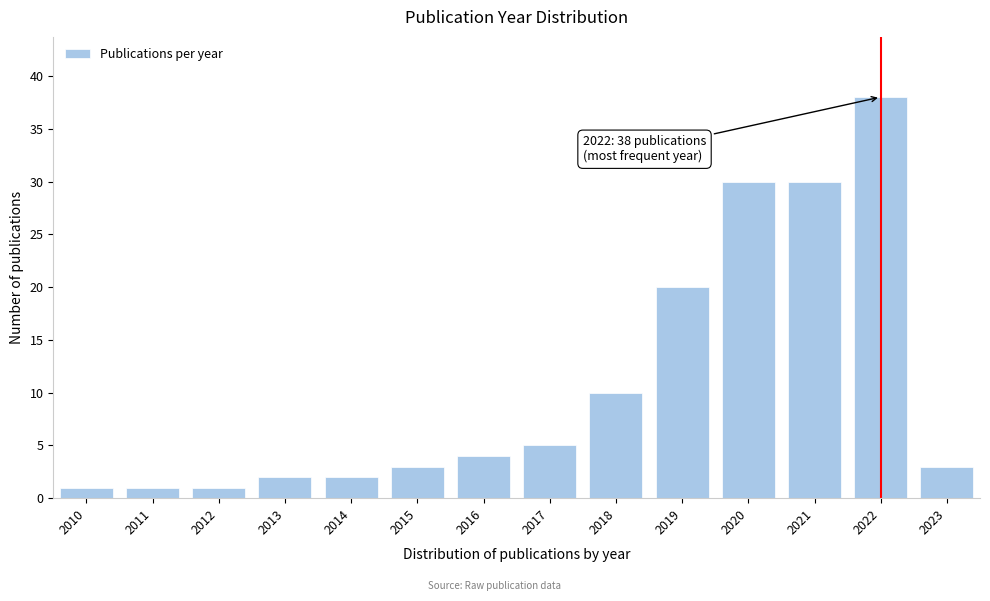

Reading left to right, extract all data points from this chart.

2010=1	2011=1	2012=1	2013=2	2014=2	2015=3	2016=4	2017=5	2018=10	2019=20	2020=30	2021=30	2022=38	2023=3